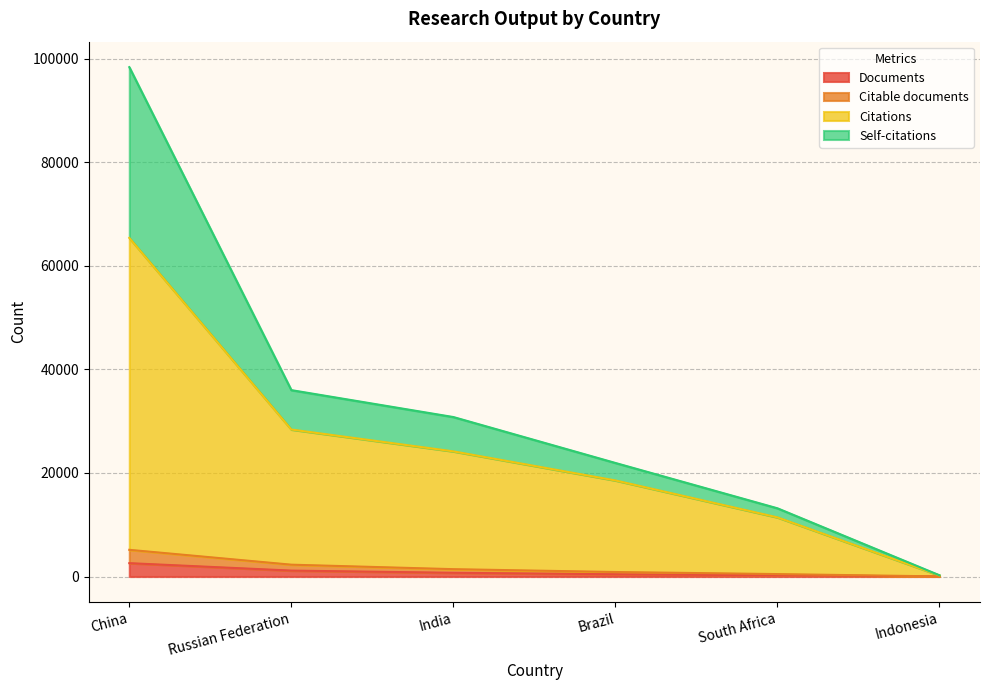

At which category is the sum across all series the highest?

China